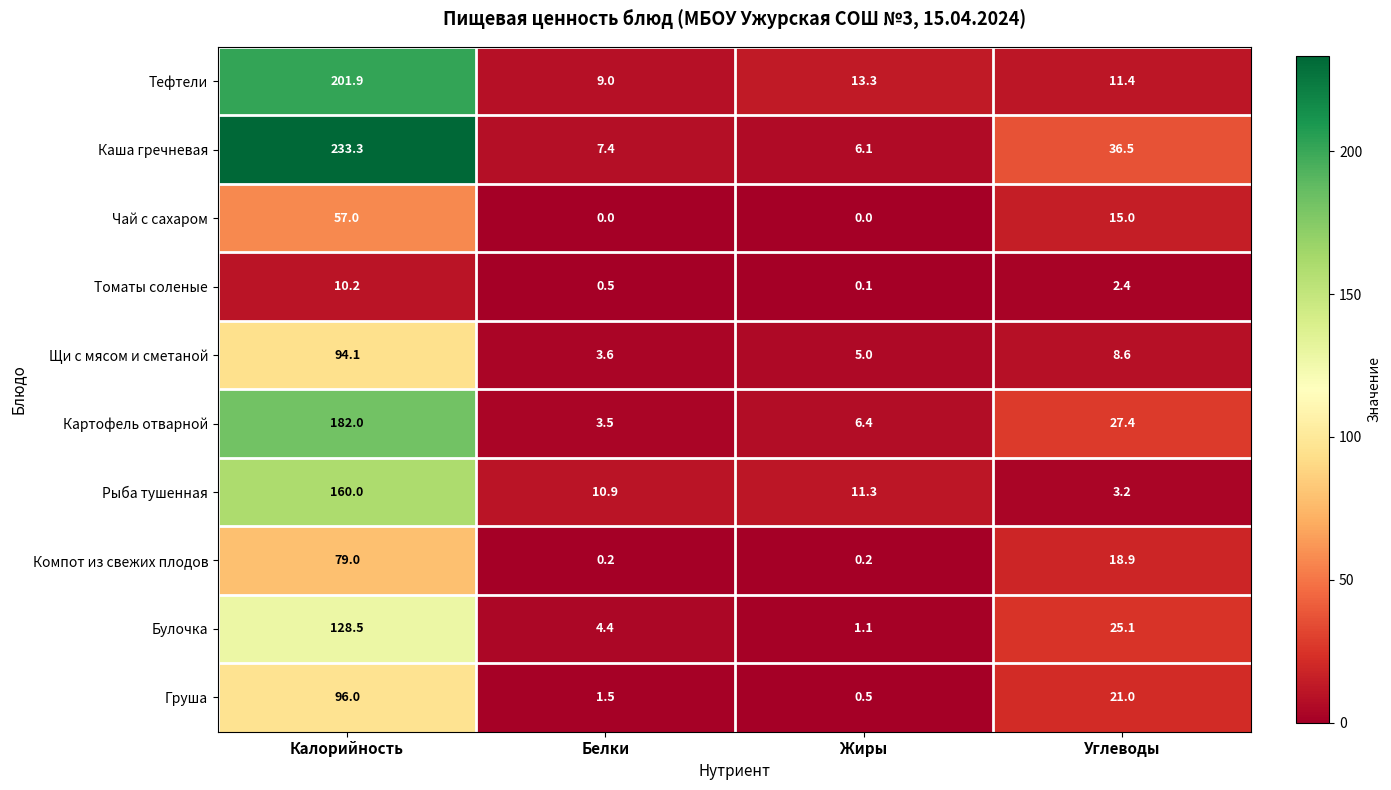

Which series changed the most between Калорийность and Белки?

Каша гречневая